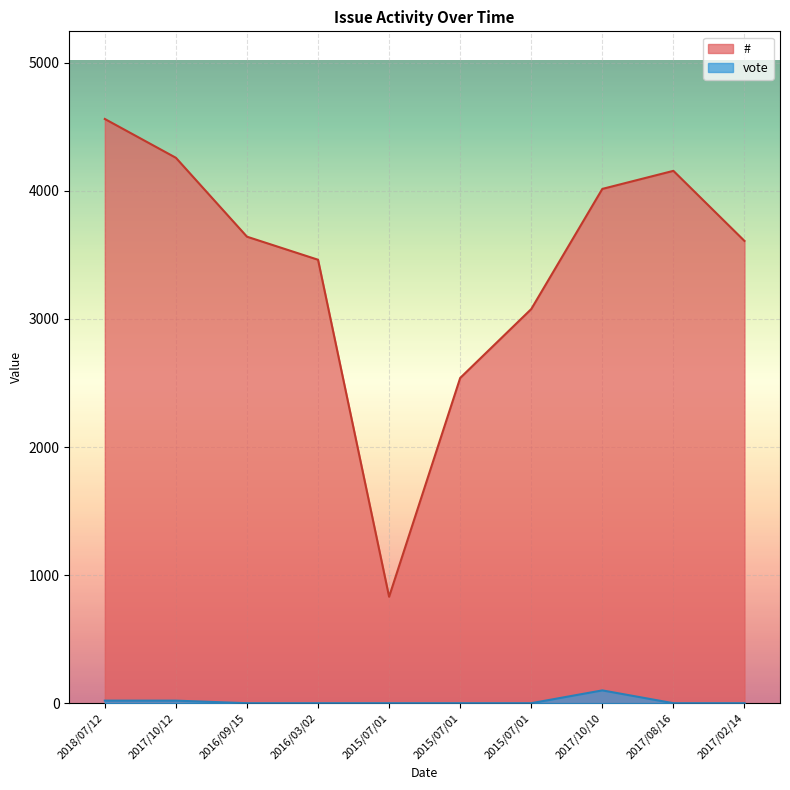

True or false: # and vote intersect in this chart.

False